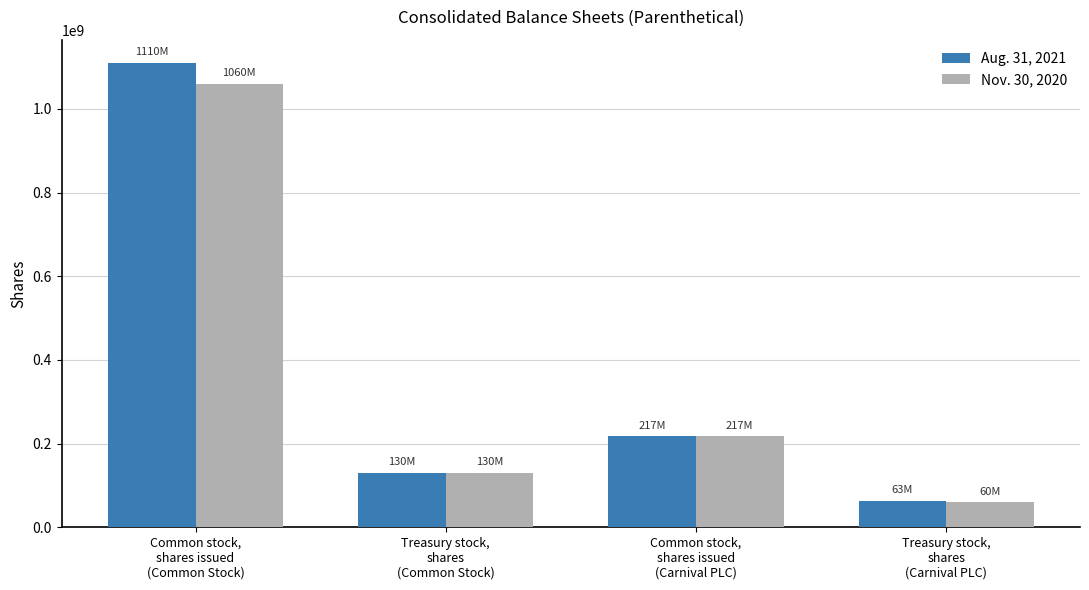

What is the sum of all Aug. 31, 2021 values?

1520000000